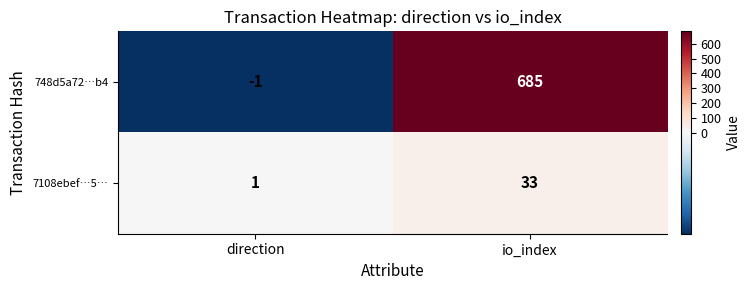

Which category has the lowest value in the 748d5a72…b4 series?

direction